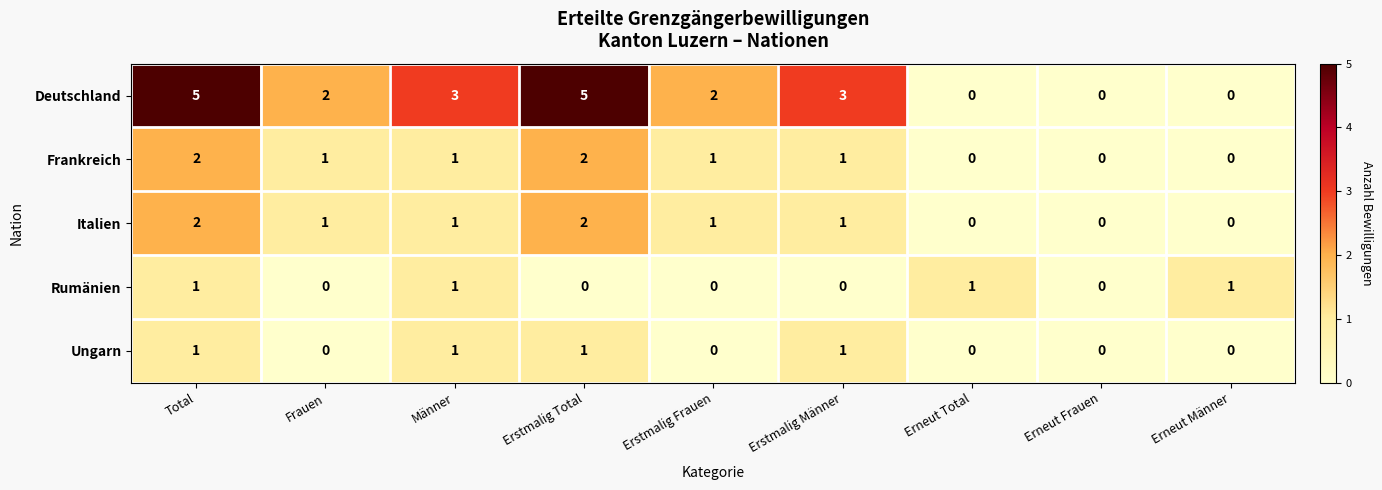

Read the Deutschland value at Erstmalig Männer.

3